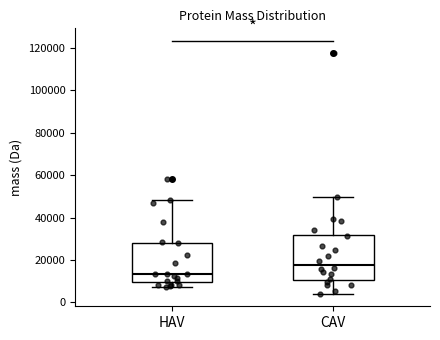

Comparing the boxes themselves (not the whiskers), which one is the tallest?

CAV